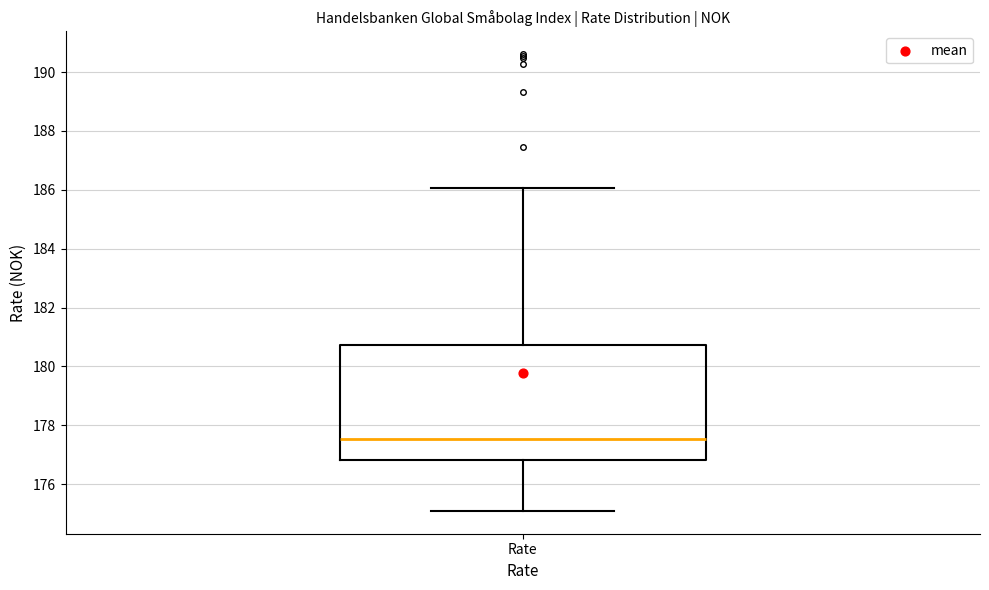

Transcribe this box plot: give where the median line is, the range the box spans, and where the two whiskers end, as read against the y-axis. The values are not printed on the chart, so give them approximately, as read against the axis.

median 177.6, box 176.8 to 180.8, whiskers 175.0 to 186.0